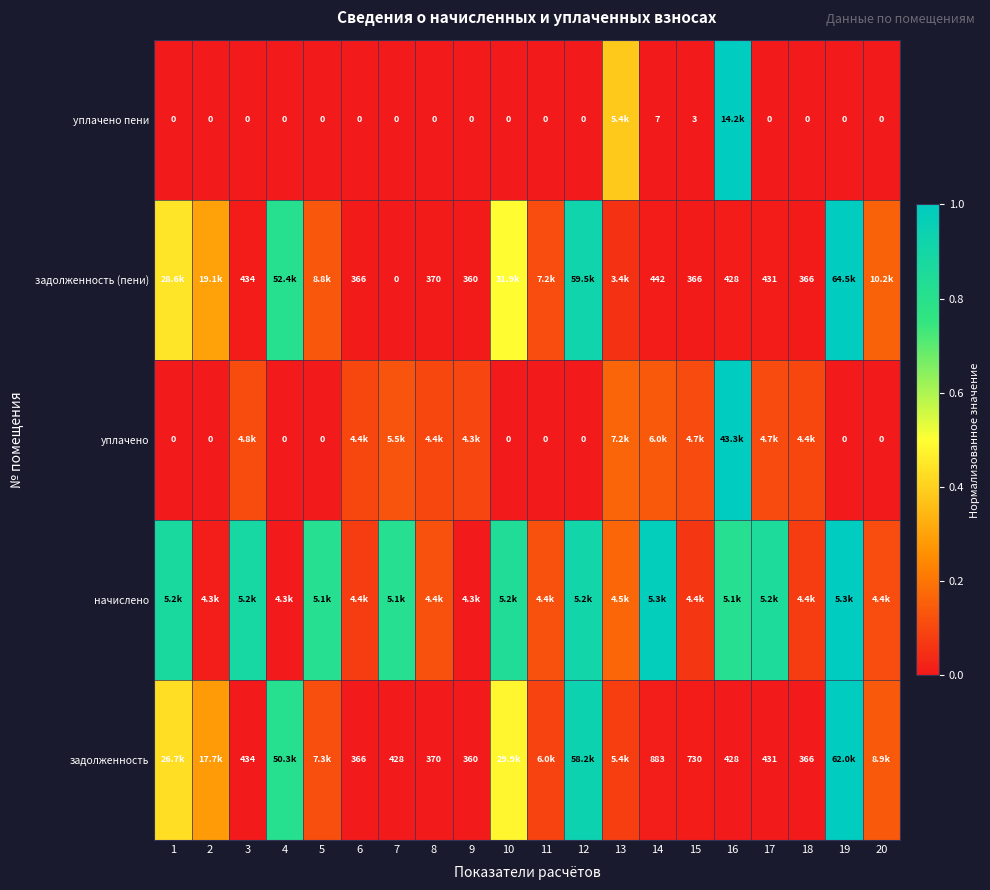

Is the value of задолженность (пени) at 16 greater than the value of уплачено at 20?

Yes